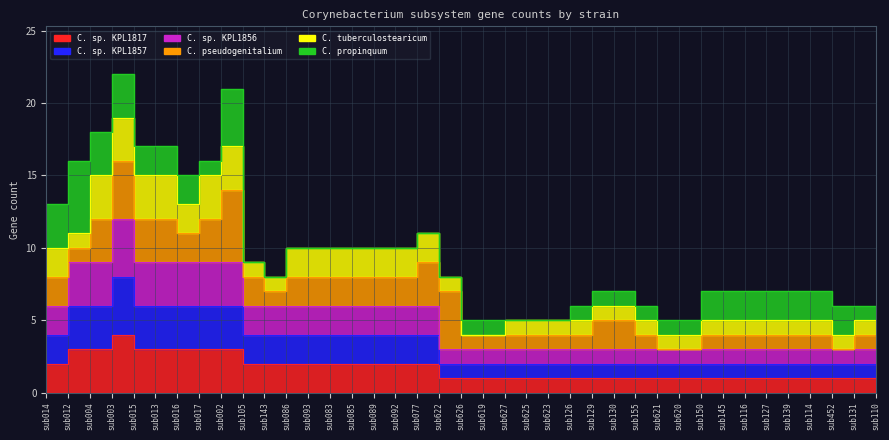

What is the value of the C. sp. KPL1857 point at the 28th from the left?

2